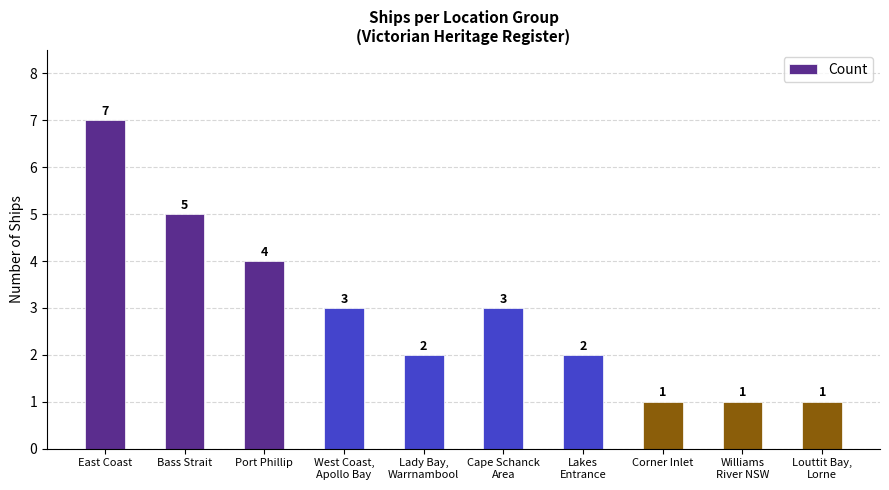

What is the label of the 9th bar from the left?

Williams
River NSW